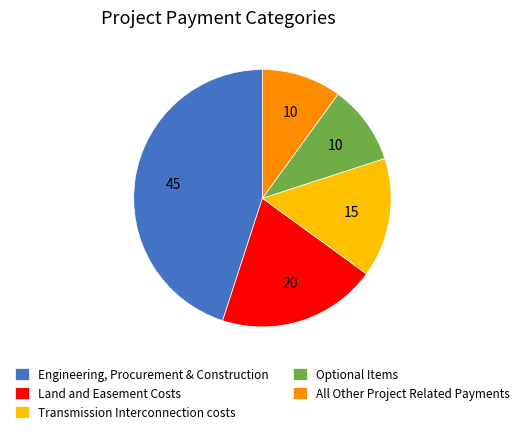

Approximately how many times larger is the value at Engineering, Procurement & Construction compared to Optional Items?

4.5